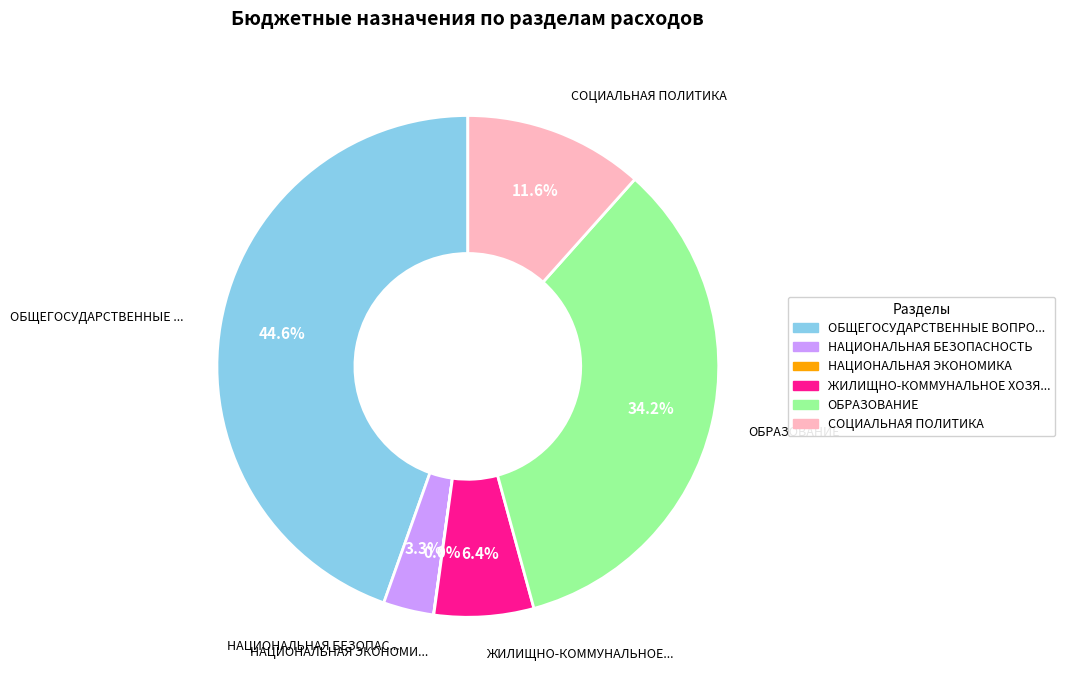

Is there any slice that represents more than half of the pie?

No